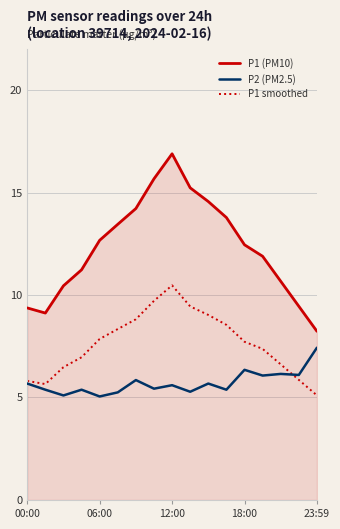

Rank the series by their average value, from highest to lowest.

P1 (PM10), P1 smoothed, P2 (PM2.5)